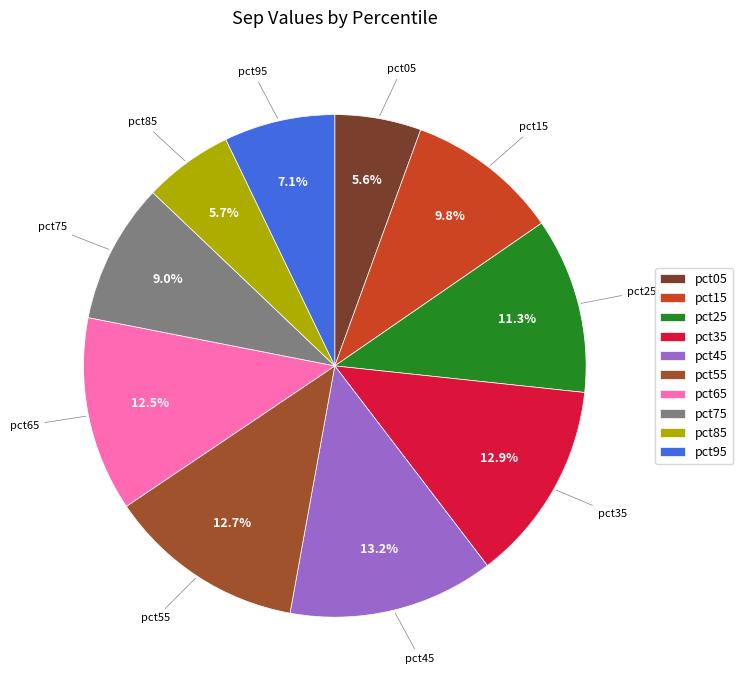

True or false: pct35 accounts for 1% of the total.

False